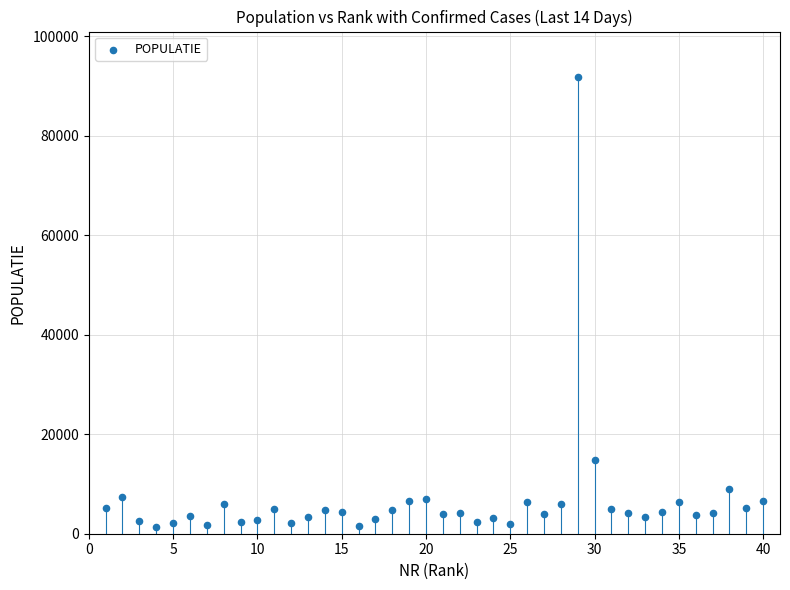

What Y value in the scatter plot is closest to 46565?

14891